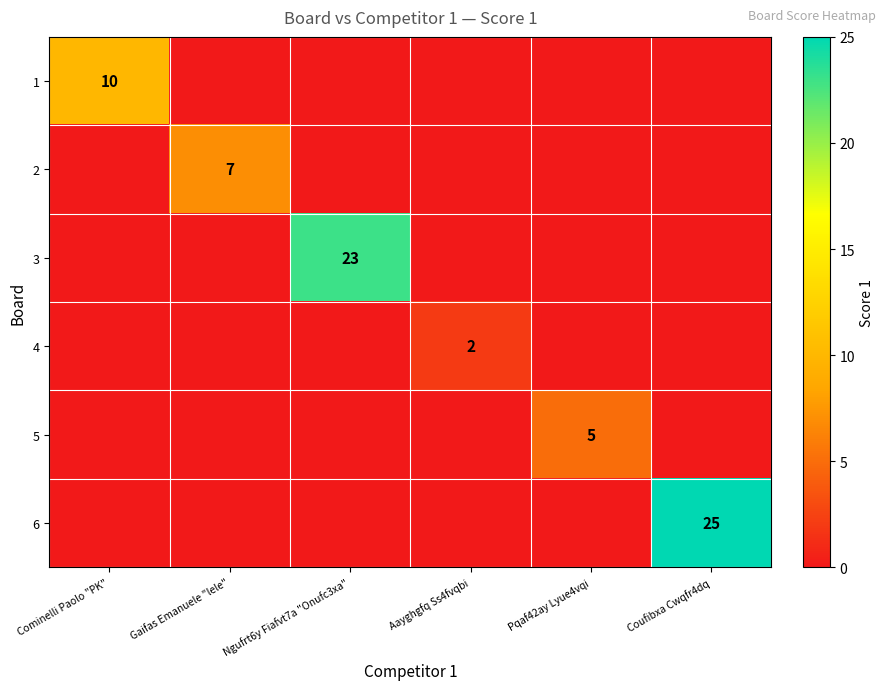

Is it true that 4 equals 2 at Aayghgfq Ss4fvqbi?

True